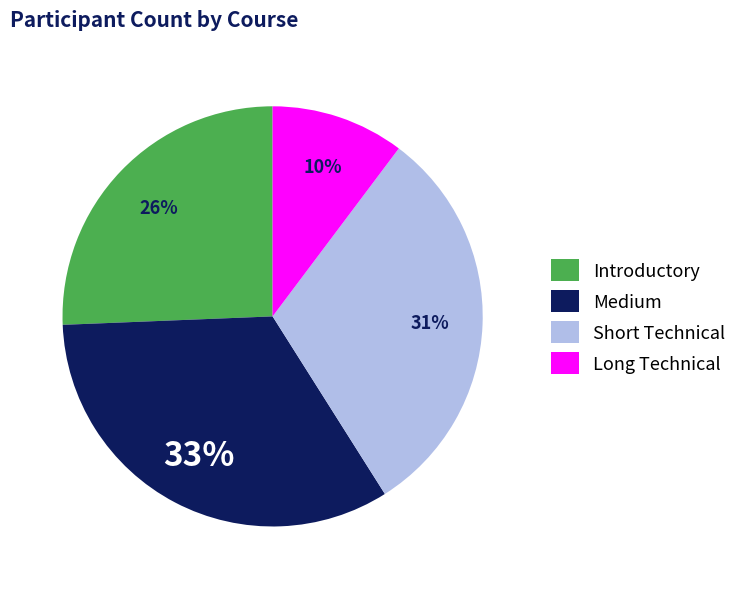

To the nearest percent, what is the average slice percentage?

25%